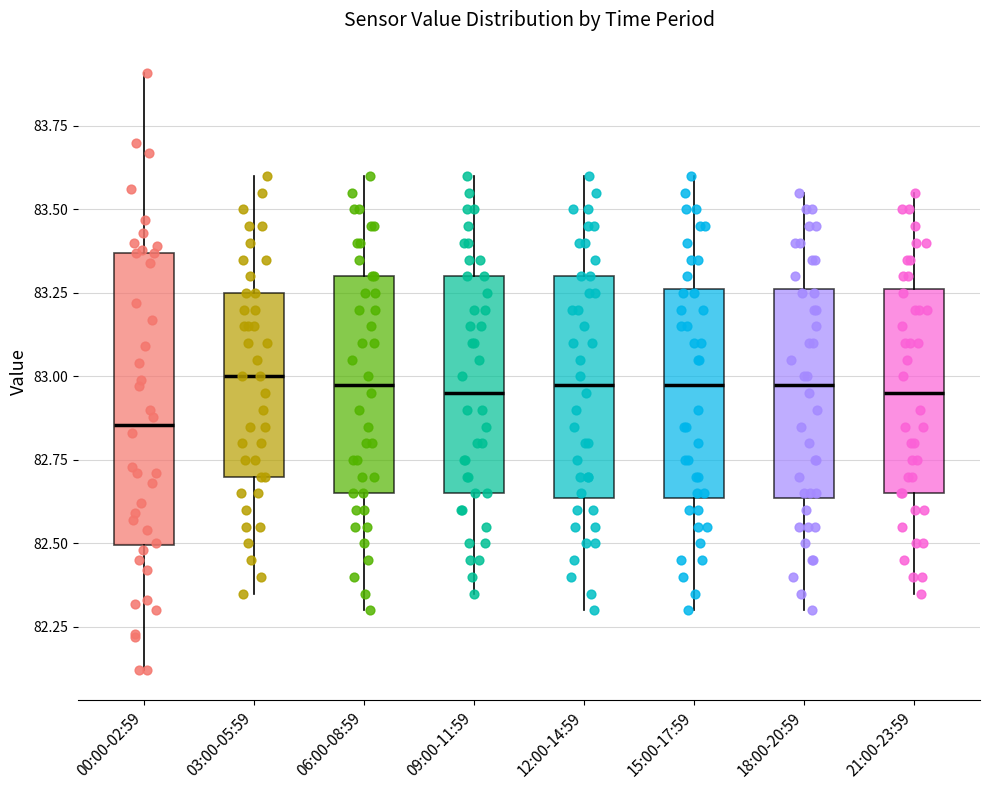

Which box is the tallest, from its lower edge to its upper edge?

00:00-02:59